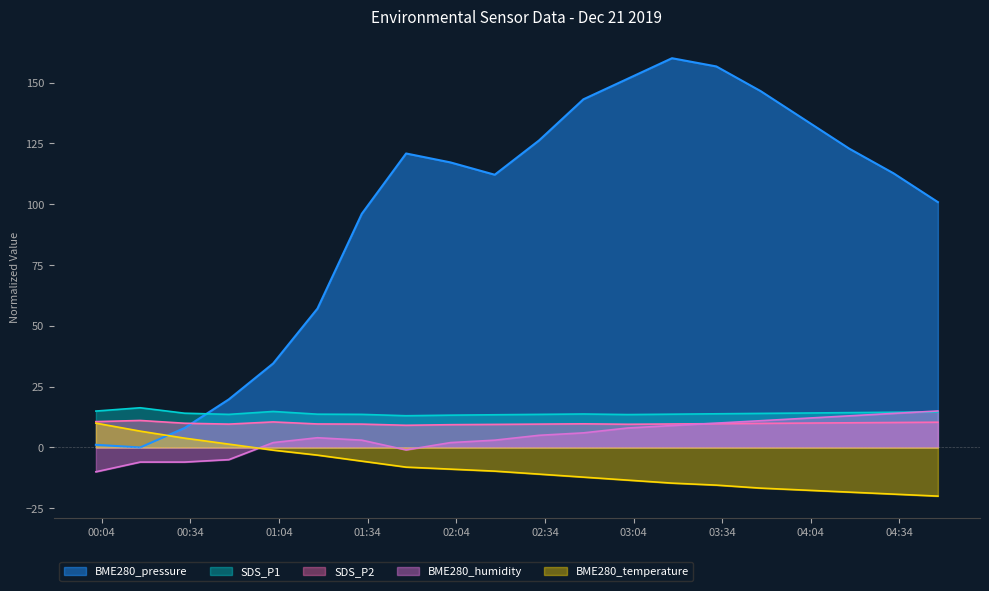

What is the minimum value for BME280_humidity?

-10.0